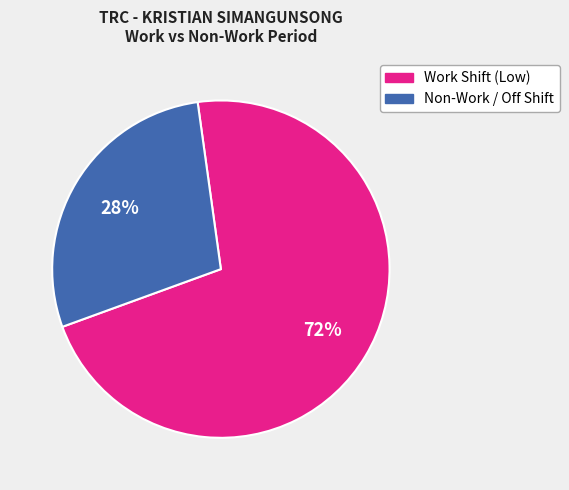

To the nearest percent, what is the average slice percentage?

50%